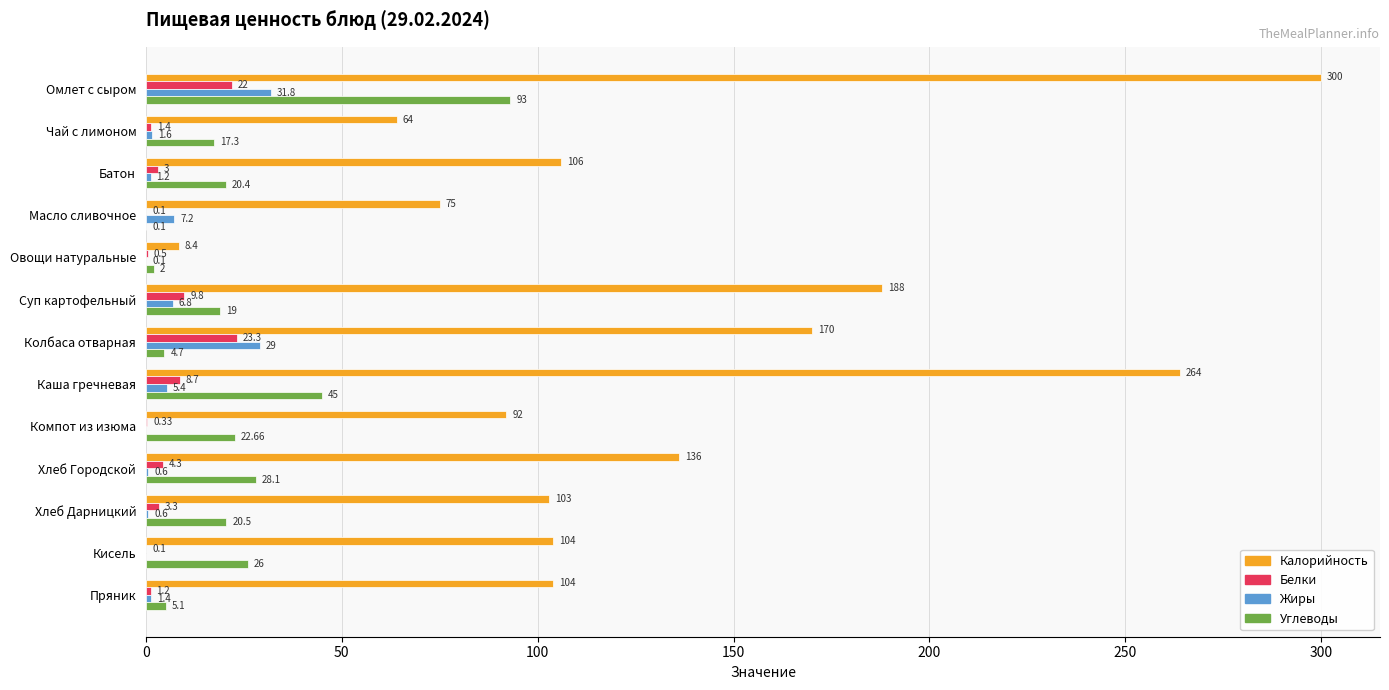

Which category has the highest value across all series?

Омлет с сыром